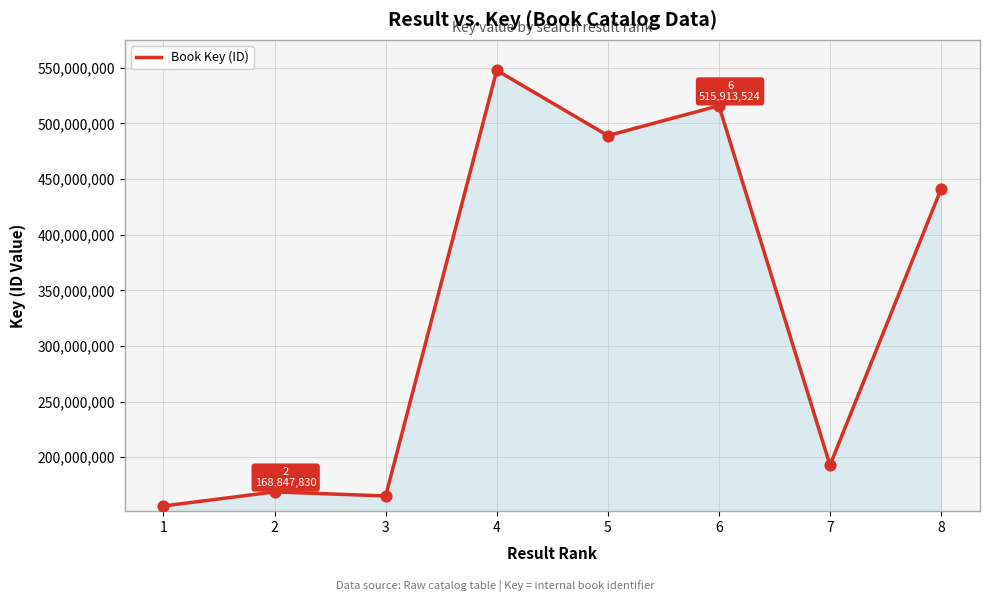

Which has a higher value, 5 or 6?

6